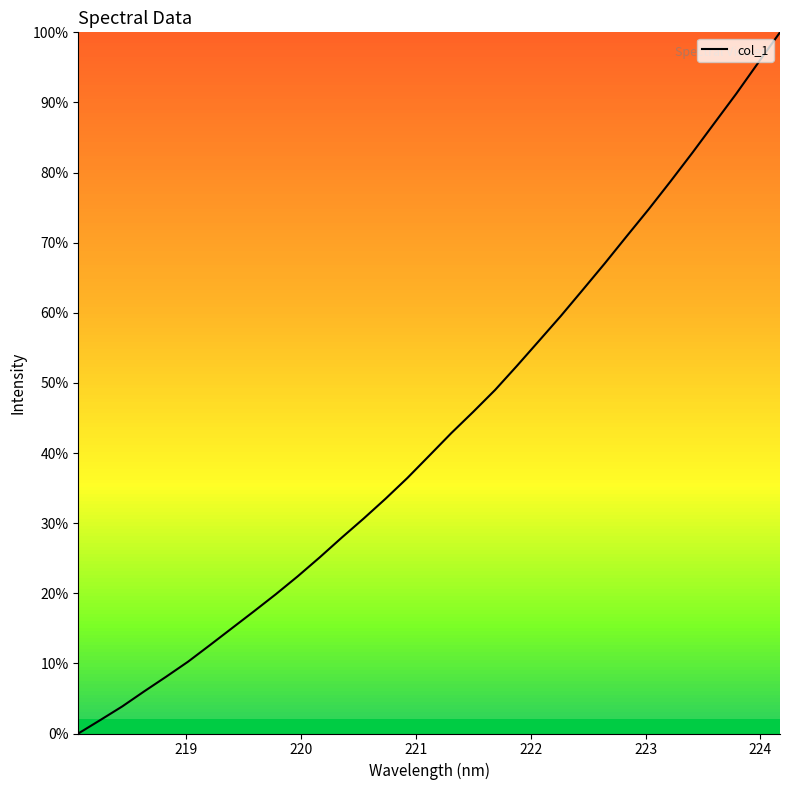

How many series are shown in this chart?

1